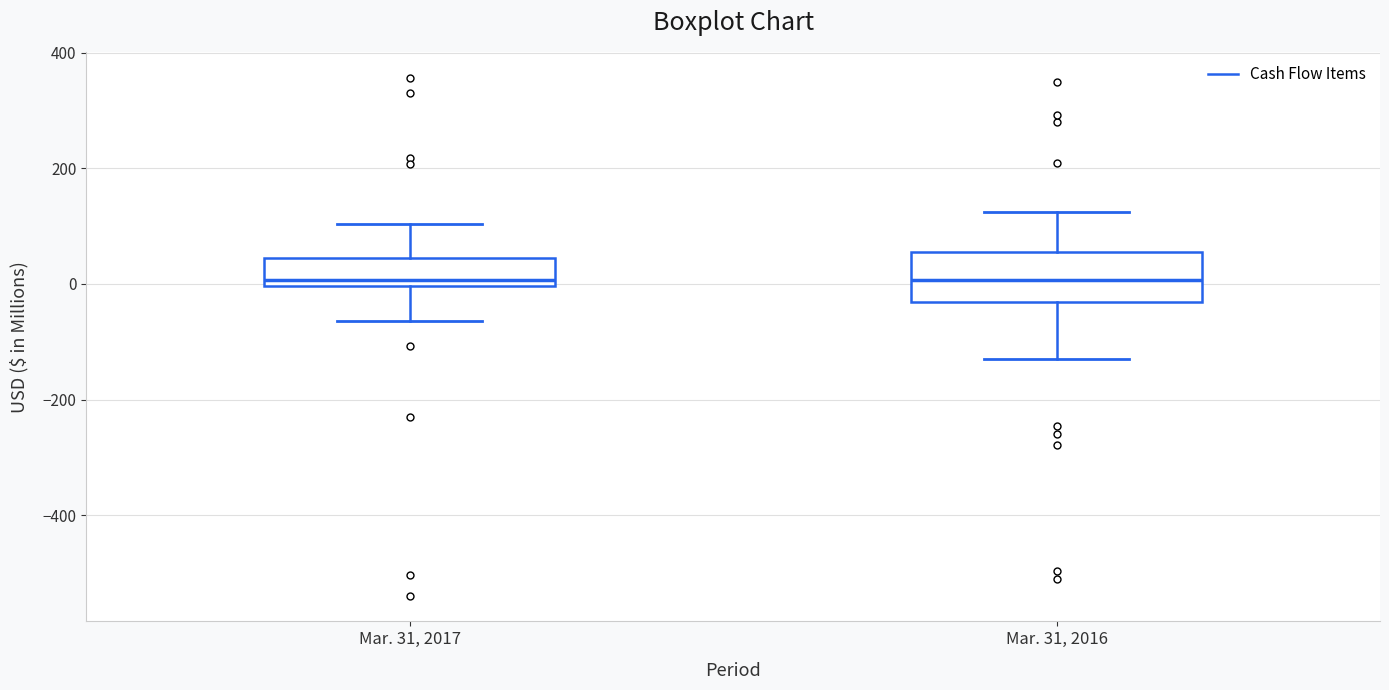

Reading left to right, read every box against the y-axis: the position of its median line, the range the box covers, and the ends of its whiskers. The values are not printed on the chart, so give them approximately, as read against the axis.

Mar. 31, 2017: median 0 (just above the box's lower edge), box 0 to 40, whiskers -60 to 100
Mar. 31, 2016: median 0, box -40 to 60, whiskers -120 to 120